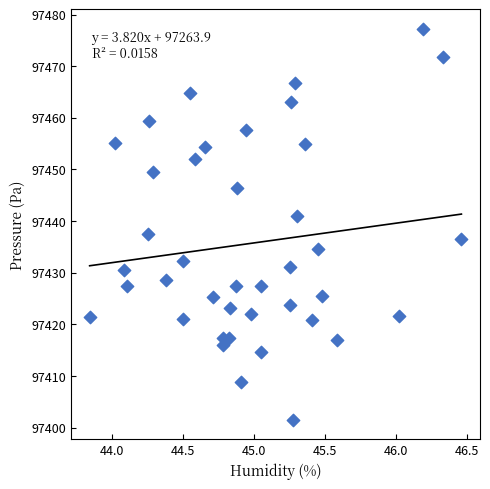

What is the range of Y values (max minus min)?

75.7